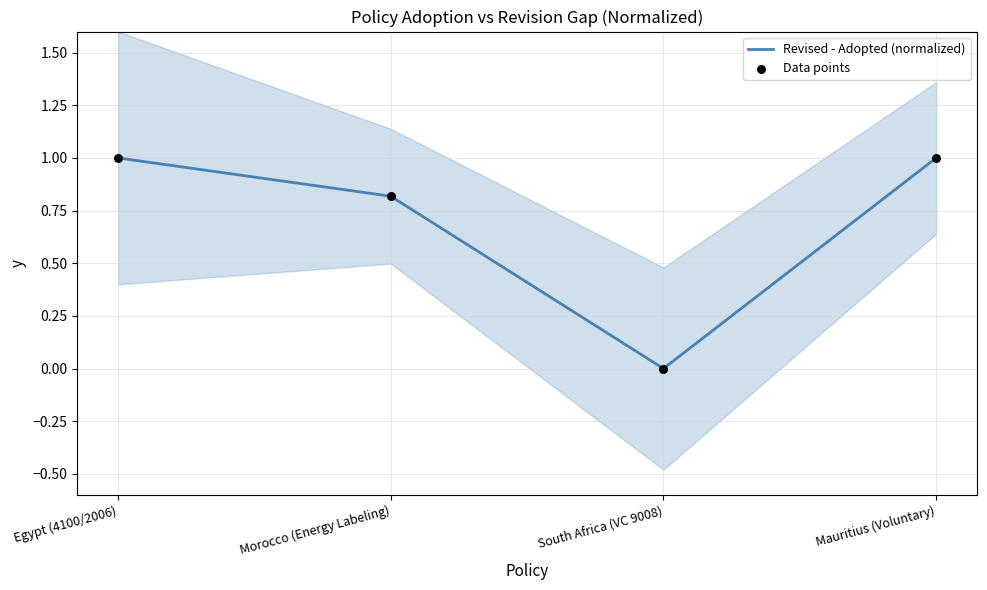

At how many categories does at least one series exceed 0?

3